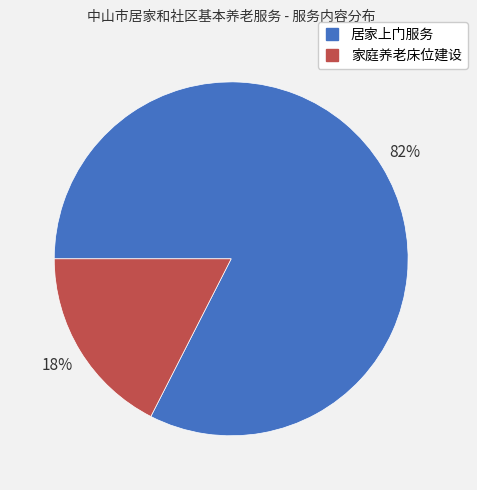

How many segments does this pie chart have?

2